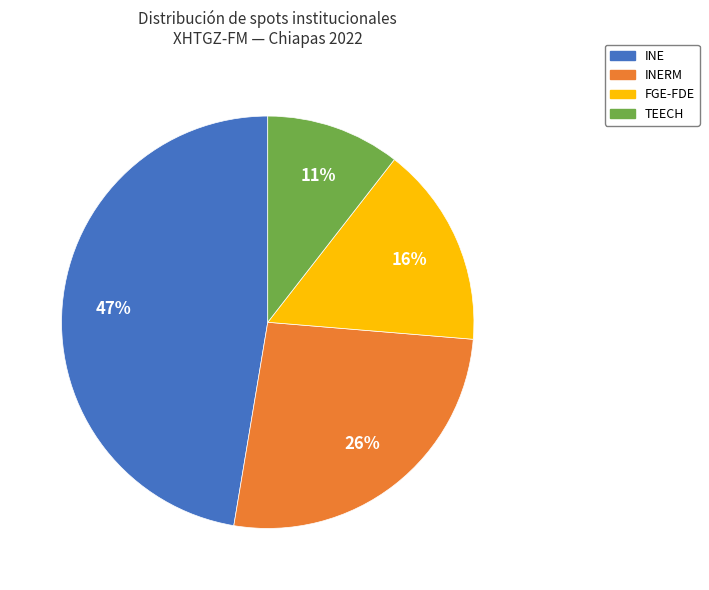

Does any single category account for the majority?

No